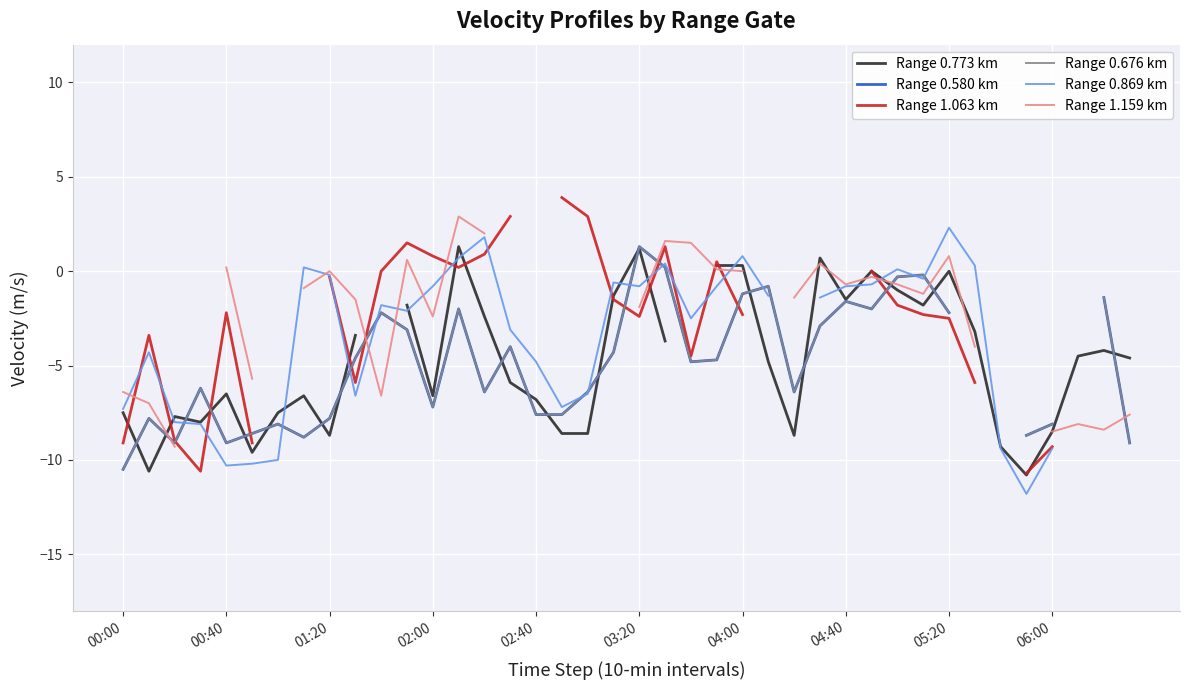

How many values in the Range 0.869 km series are below -1?

21